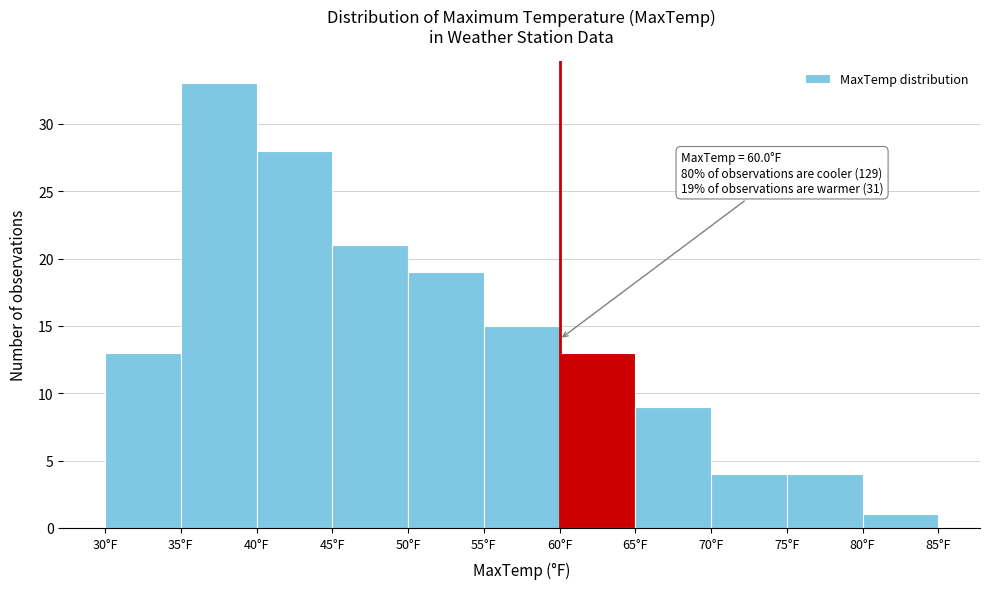

Over which range of the x-axis is the bar tallest?

35 to 40